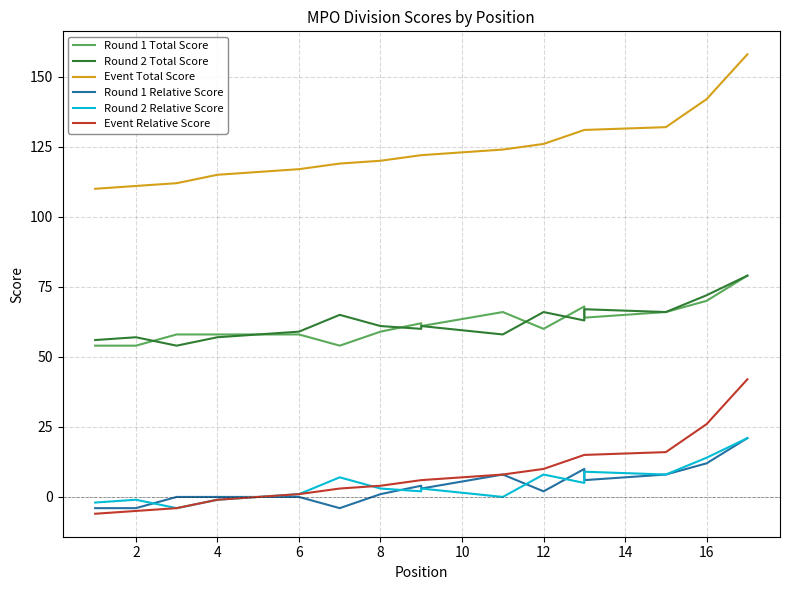

True or false: Event Relative Score has more than 2 interior local peaks.

False